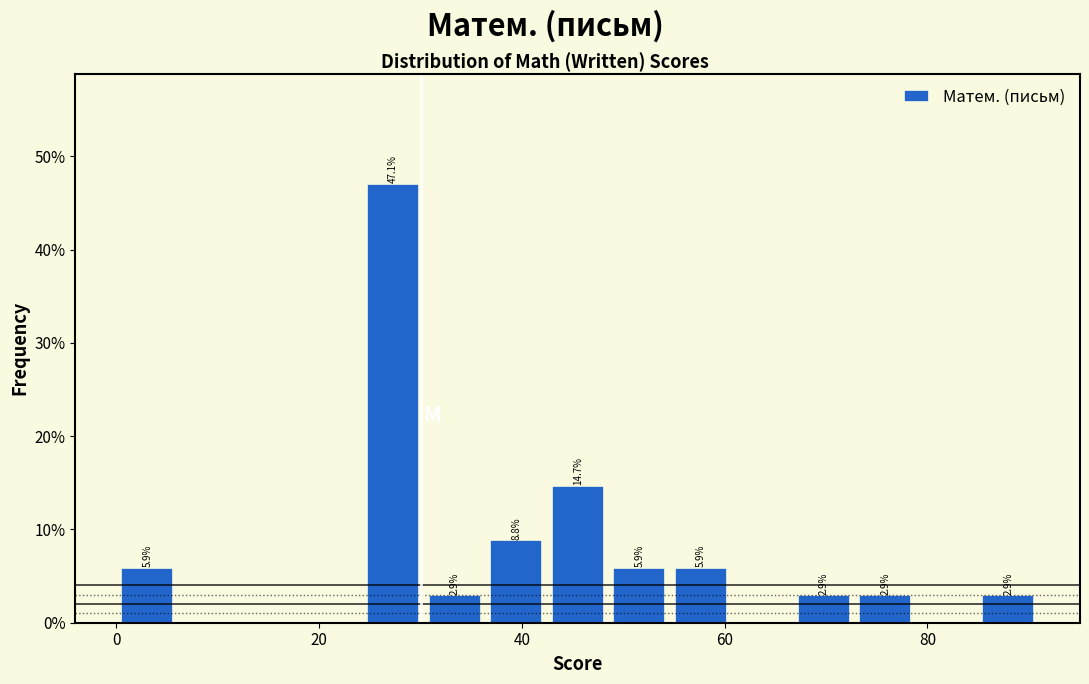

Around what value on the x-axis is the tallest bar? Give the approximate position of its centre, as read against the axis.

28